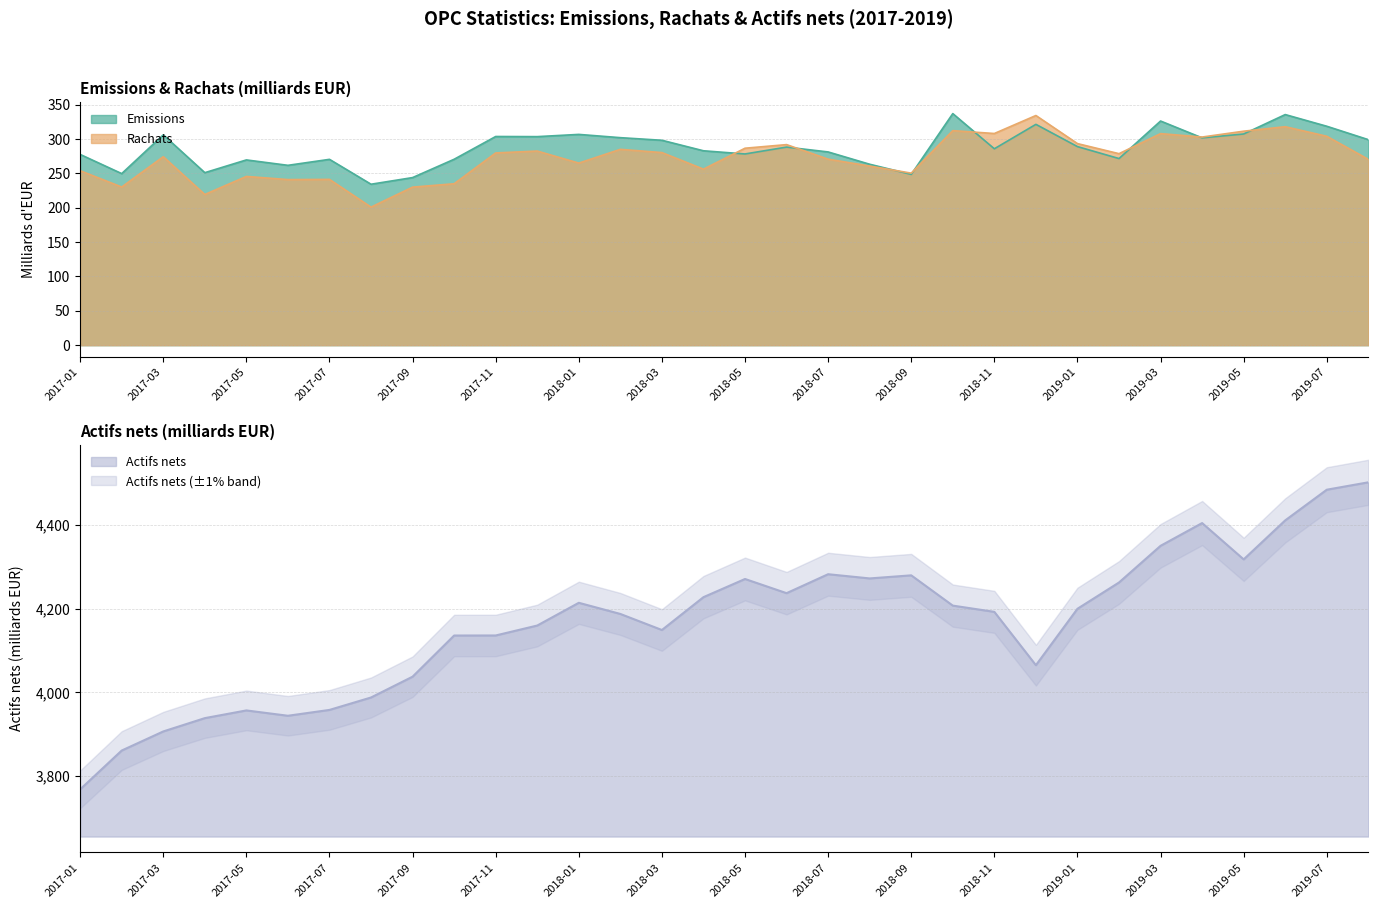

At which label does Actifs nets reach its peak?

2019-08